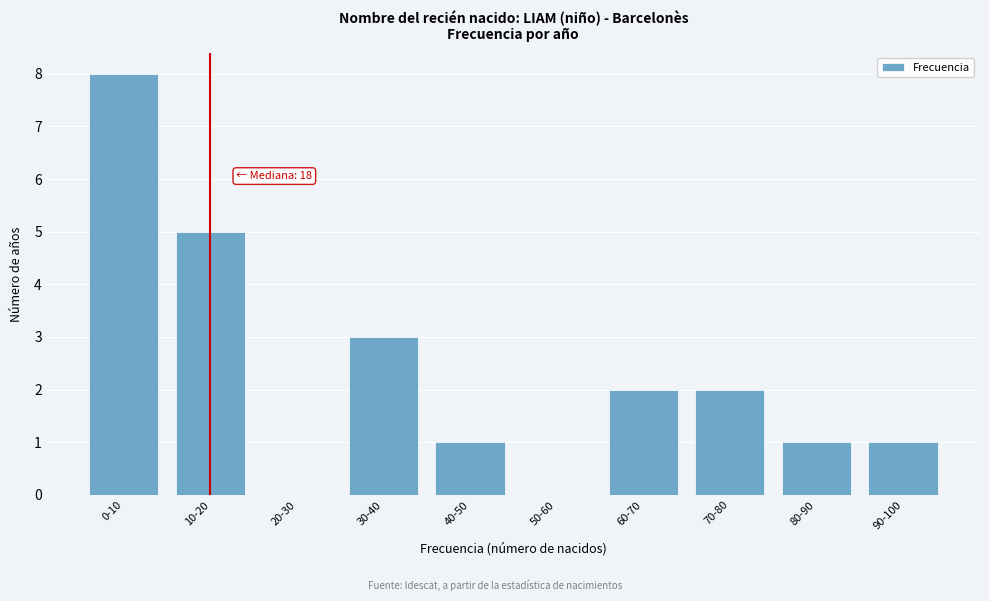

Reading right to left, list all the values displayed in this chart.

90-100=1	80-90=1	70-80=2	60-70=2	50-60=0	40-50=1	30-40=3	20-30=0	10-20=5	0-10=8